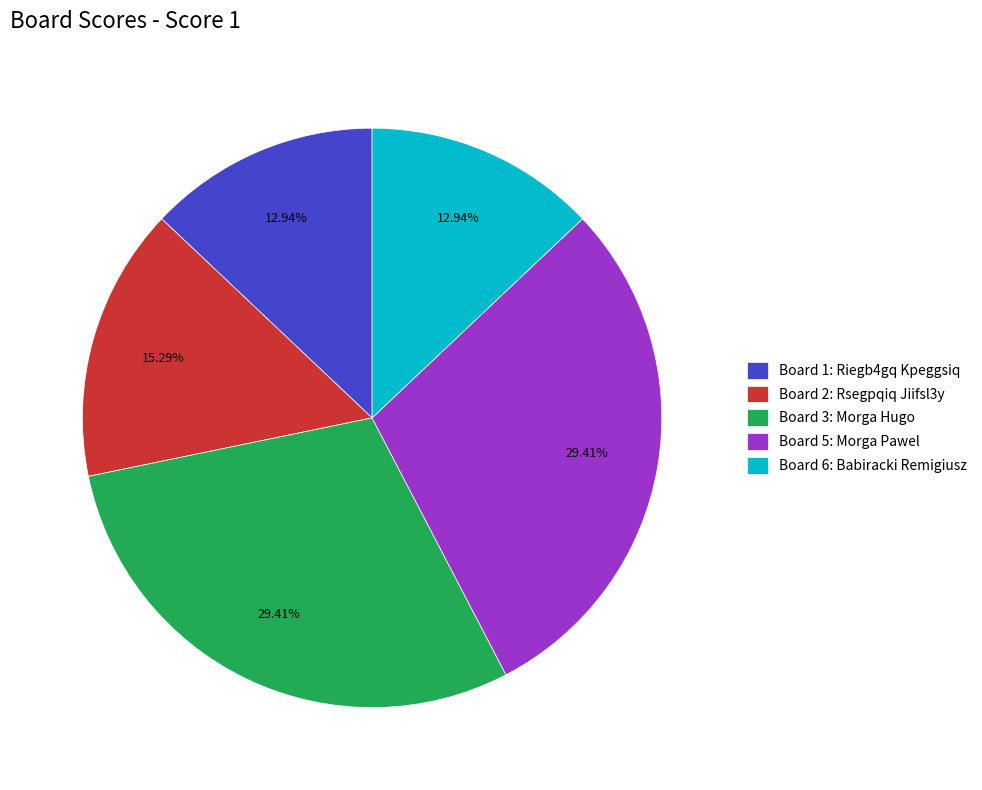

Is the sum of Board 1: Riegb4gq Kpeggsiq and Board 2: Rsegpqiq Jiifsl3y greater than half?

No